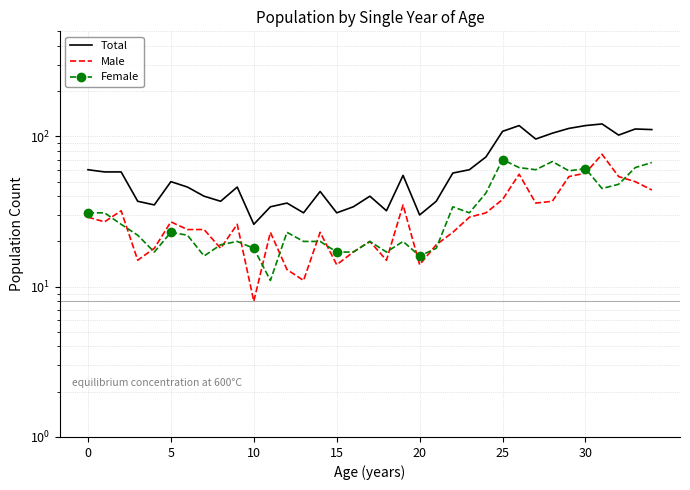

True or false: Female has more than 1 points higher than both neighbors.

True